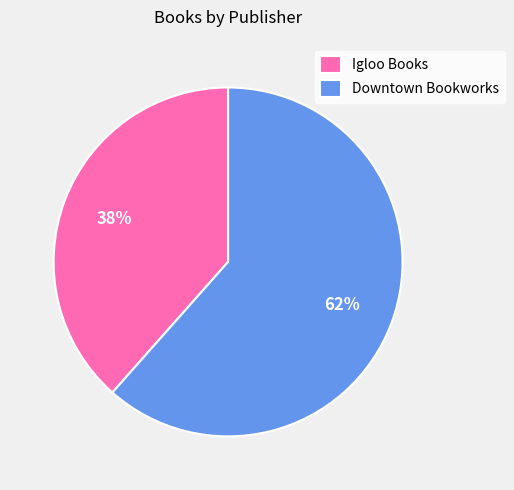

Which slice is the largest?

Downtown Bookworks